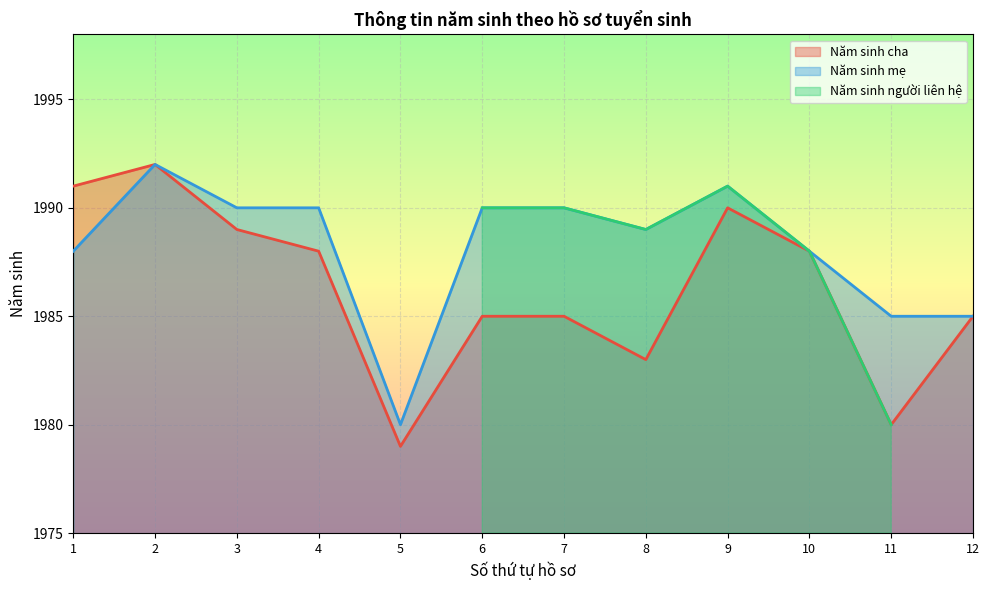

What is the spread (max minus min) of values at 1?

3